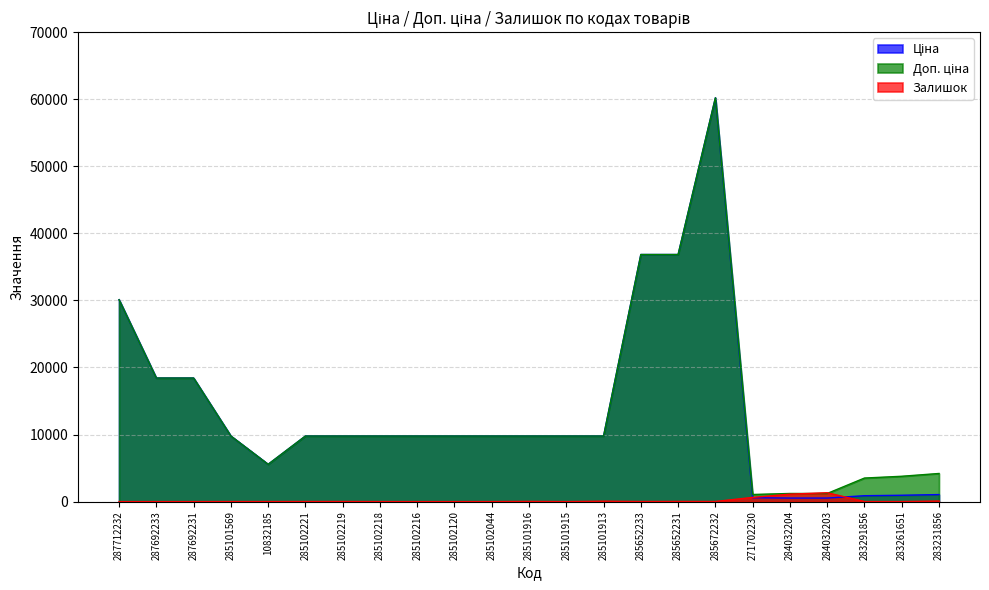

What is the label of the 20th point from the right?

285101569